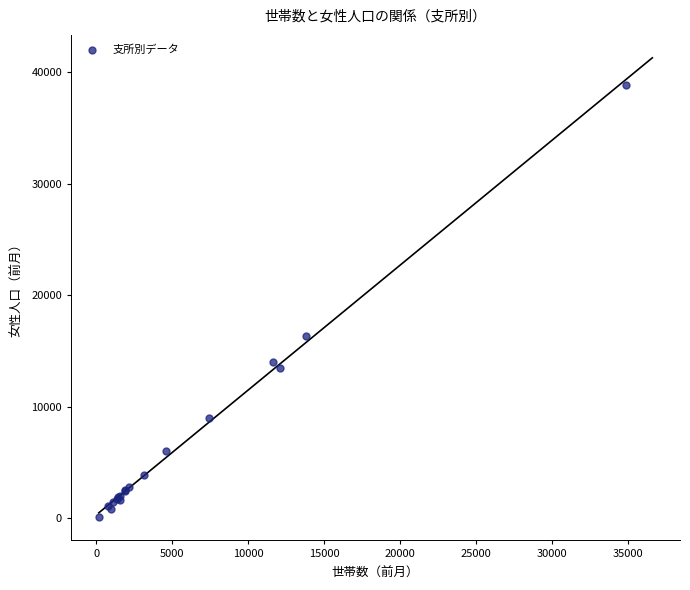

What Y value in the scatter plot is closest to 19532?

16367